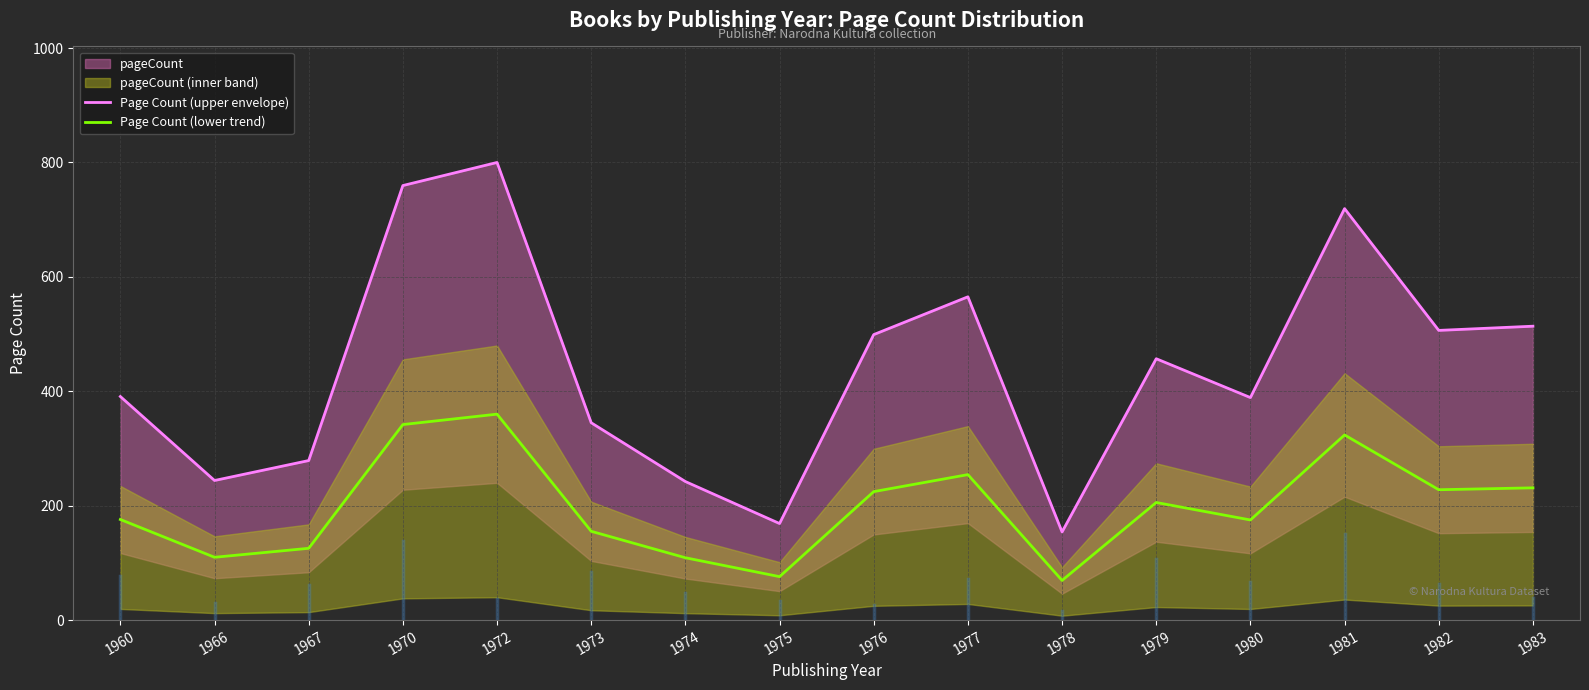

What is the value of the Page Count (lower trend) point at the 4th from the left?

341.8